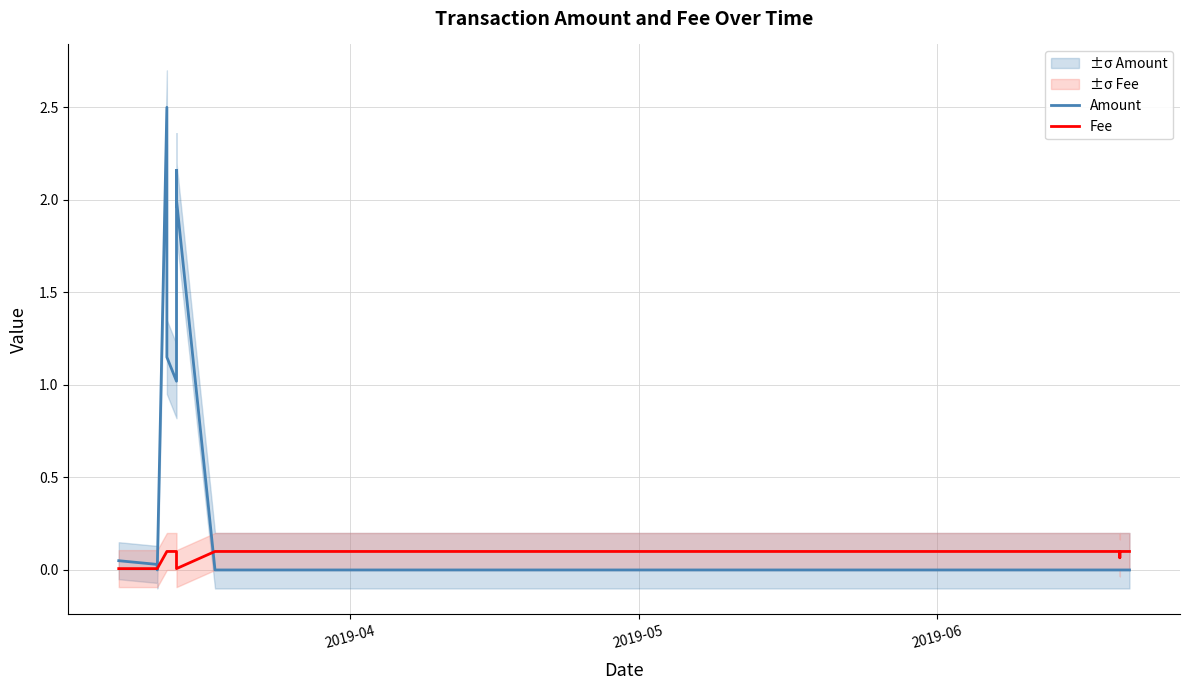

How many interior local valleys does the Amount series have?

2